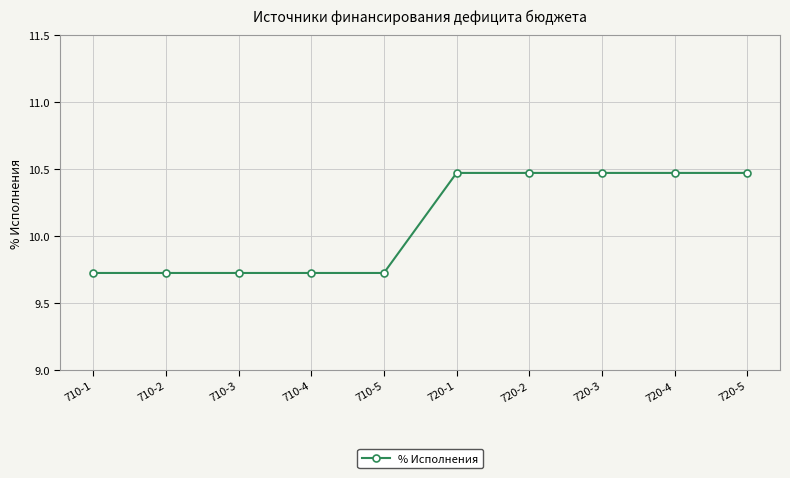

Where does the data first go above 10?

720-1